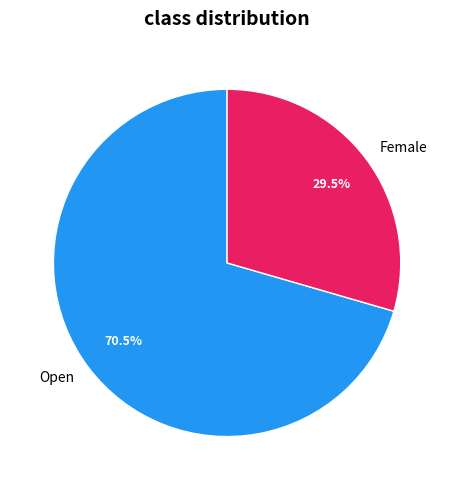

What portion of the pie excludes Open?

29.5%